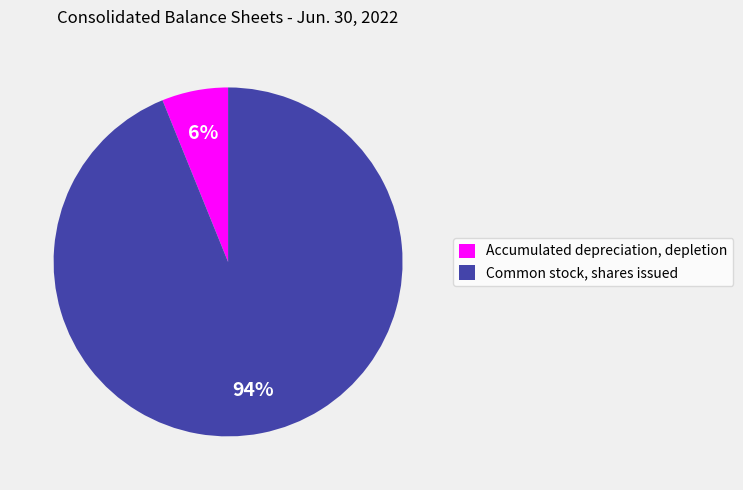

True or false: Common stock, shares issued accounts for 94% of the total.

True